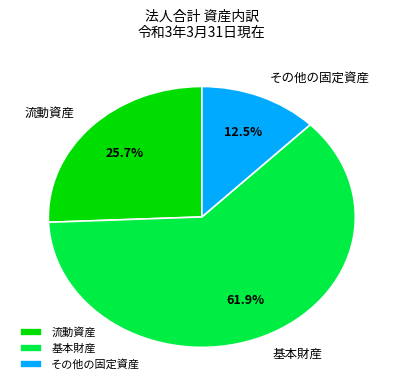

Does その他の固定資産 account for over 50% of the chart?

No